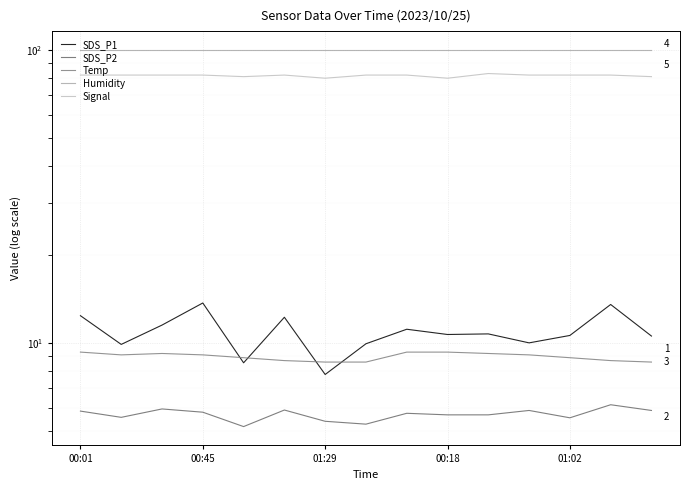

True or false: SDS_P1 has more than 0 interior local peaks.

True